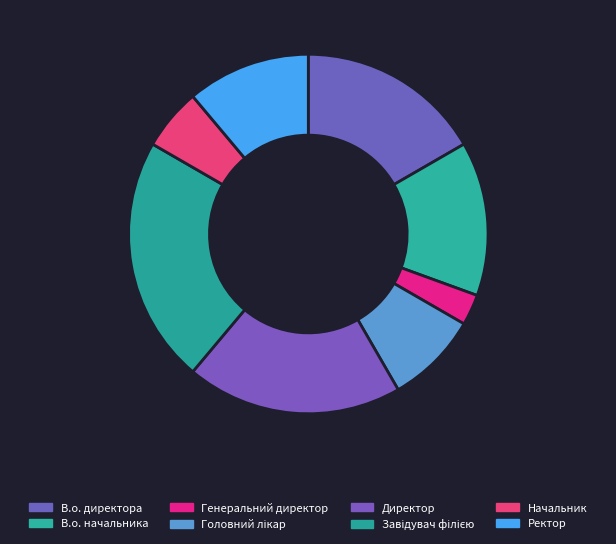

Is there a majority slice in this chart?

No